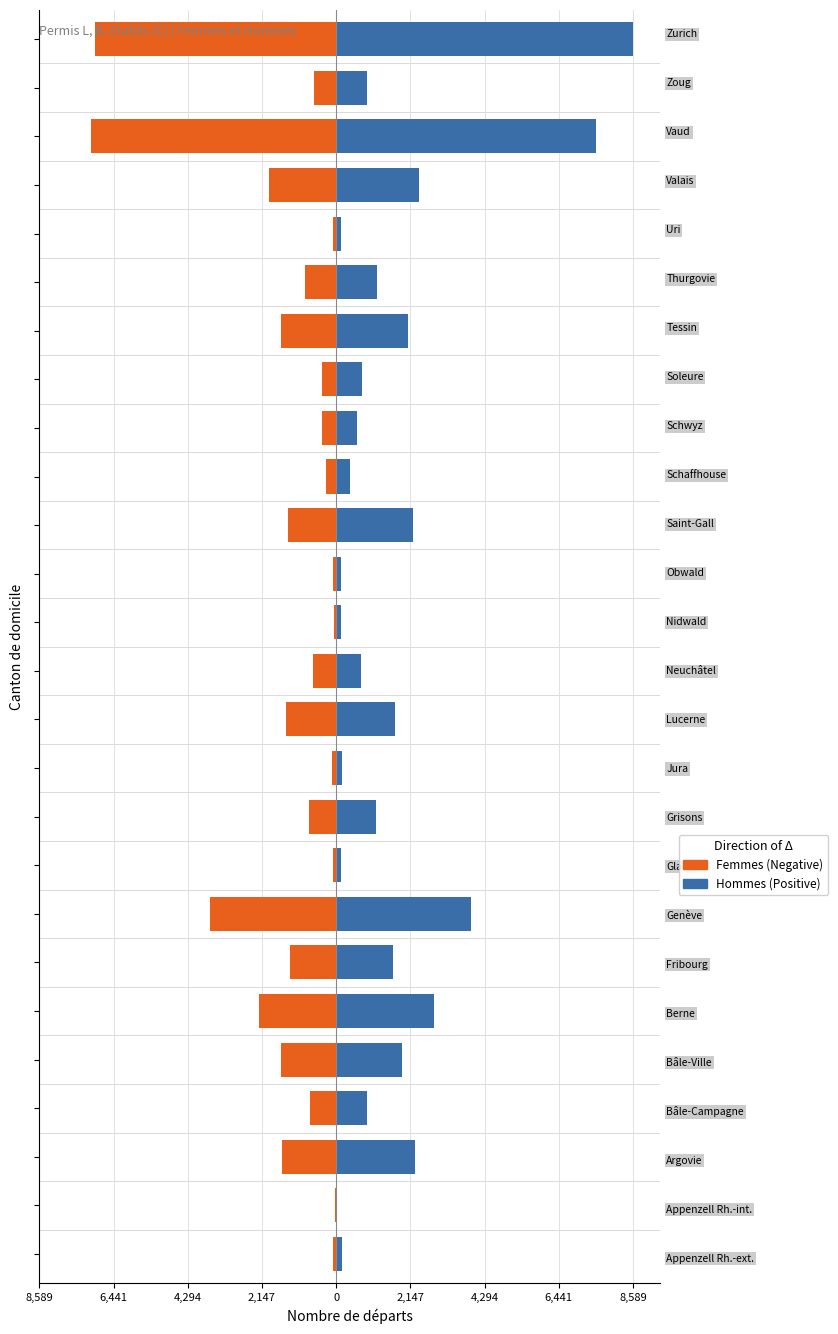

What is the minimum value for Hommes (Positive)?

24